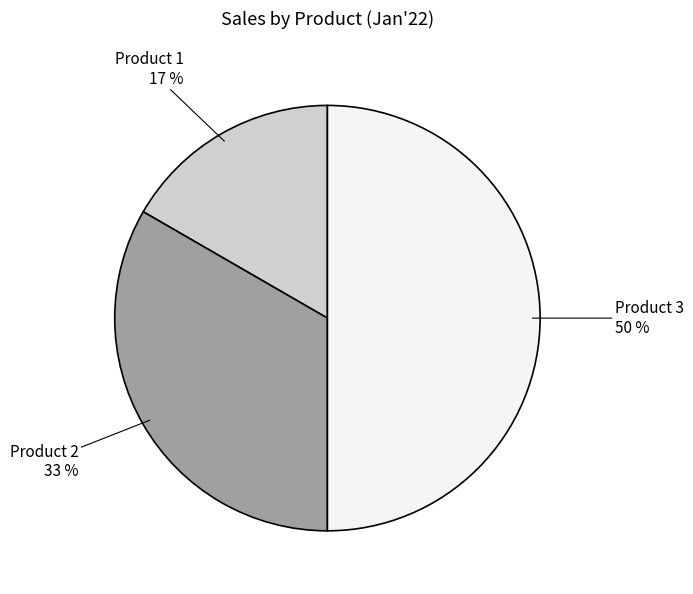

To the nearest percent, what is the average slice percentage?

33%